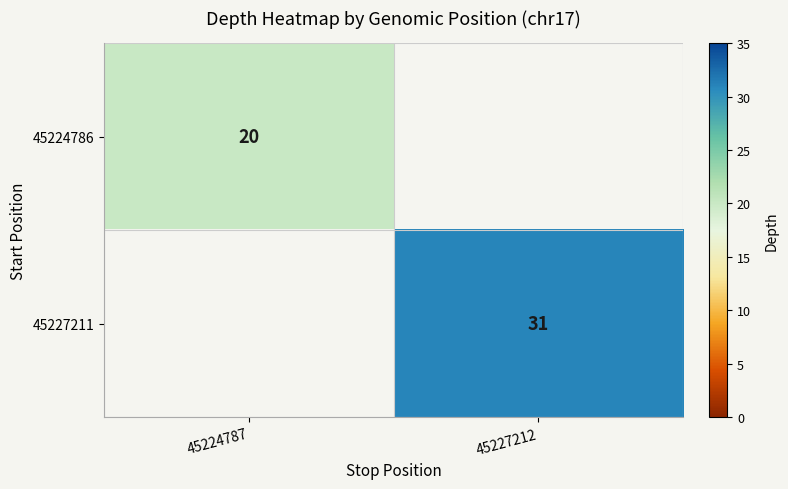

At which category is the sum across all series the highest?

45227212